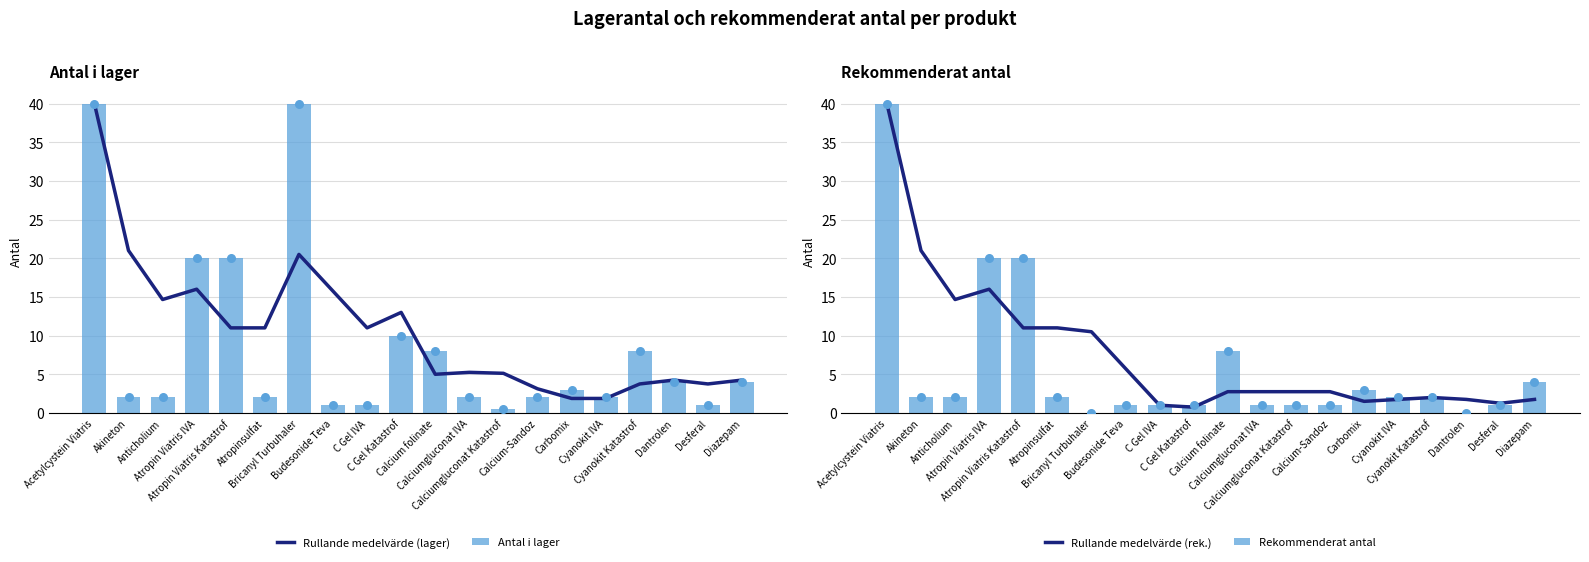

Is the value of Rullande medelvärde (rek.) at C Gel Katastrof greater than the value of Antal i lager at C Gel Katastrof?

No